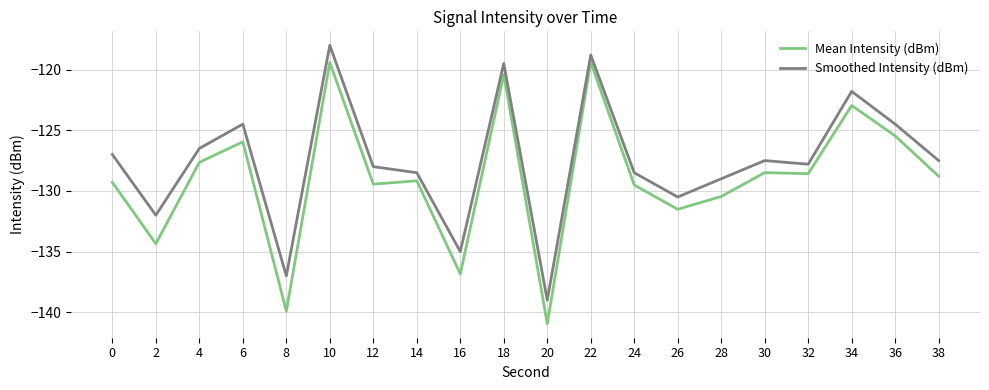

What value does the Mean Intensity (dBm) series have at 8?

-139.9